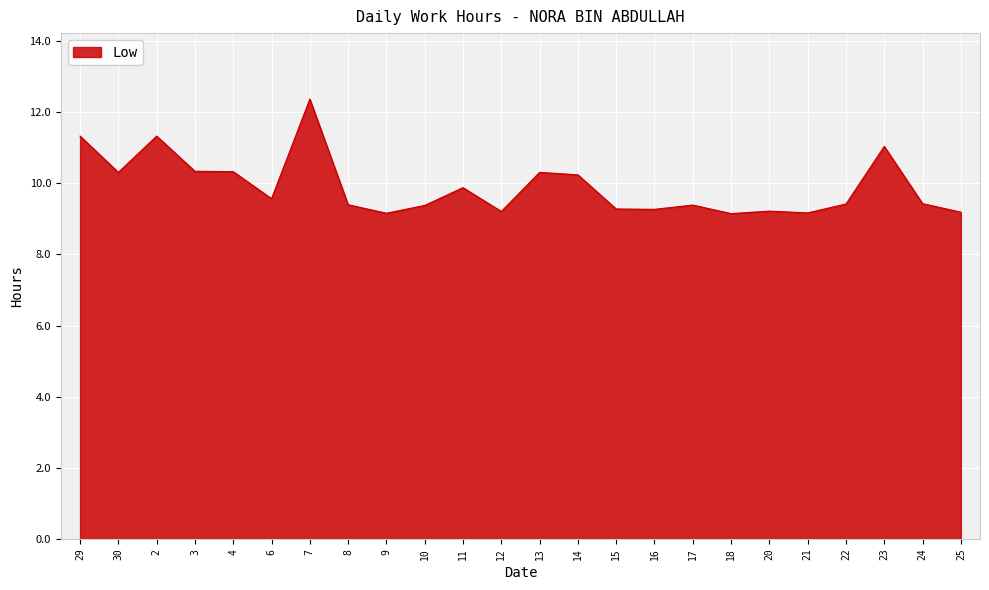

Between 4 and 2, which is larger?

2